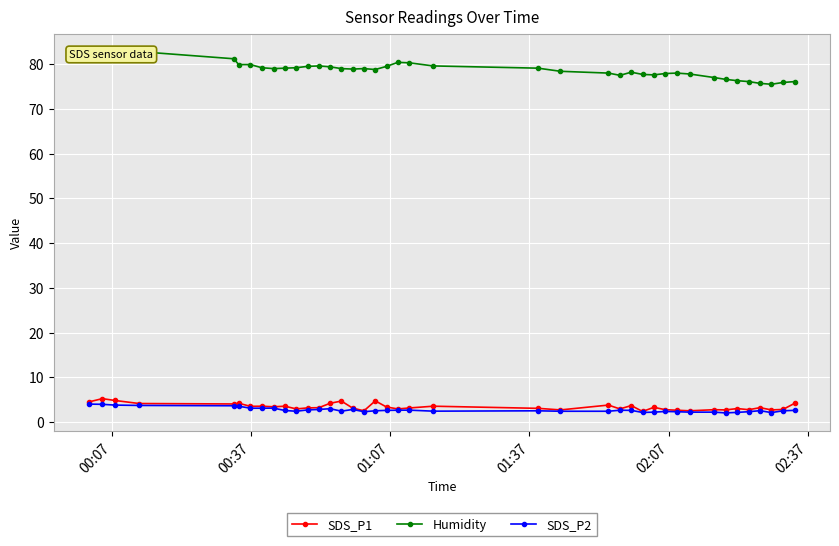

What is the value of the SDS_P1 point at the 1st from the left?

4.5